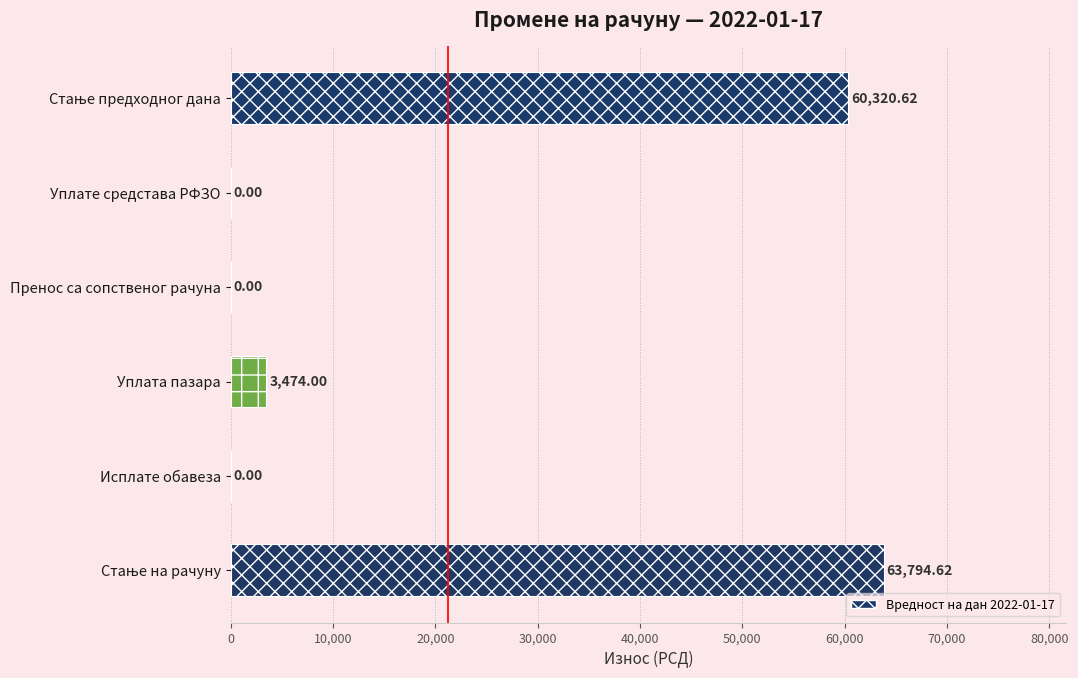

Where is the data nearest to the value 31897?

Уплата пазара